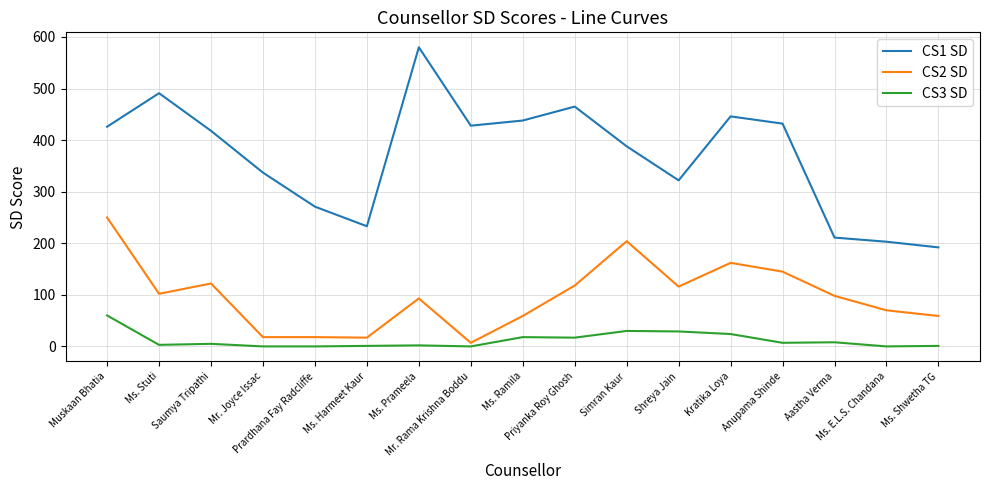

What is the difference between the highest and lowest values at Mr. Rama Krishna Boddu?

428